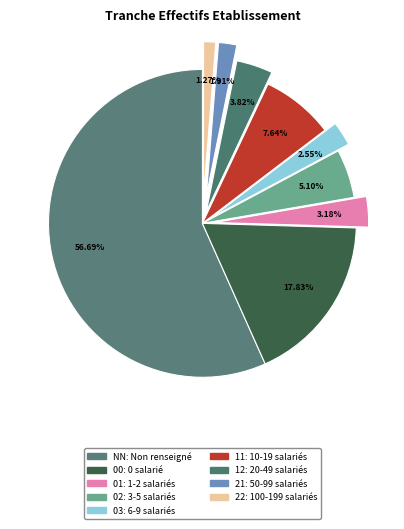

Count the number of slices in the pie.

9